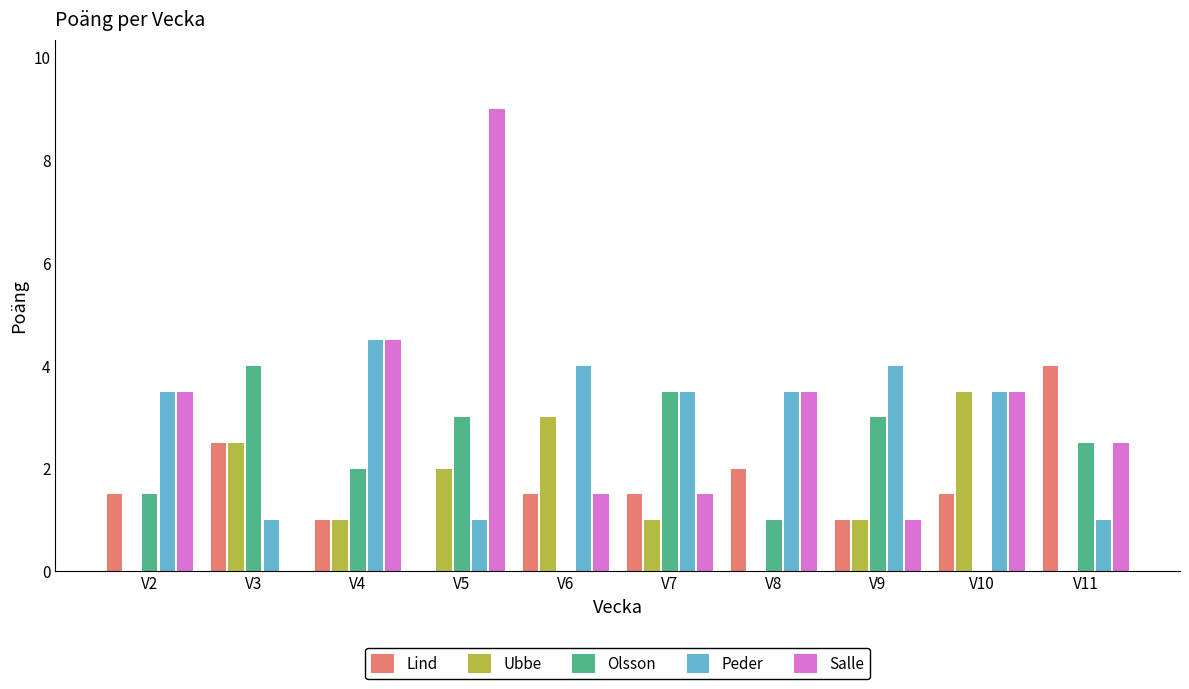

The value of Ubbe at V3 is 1.3. True or false?

False